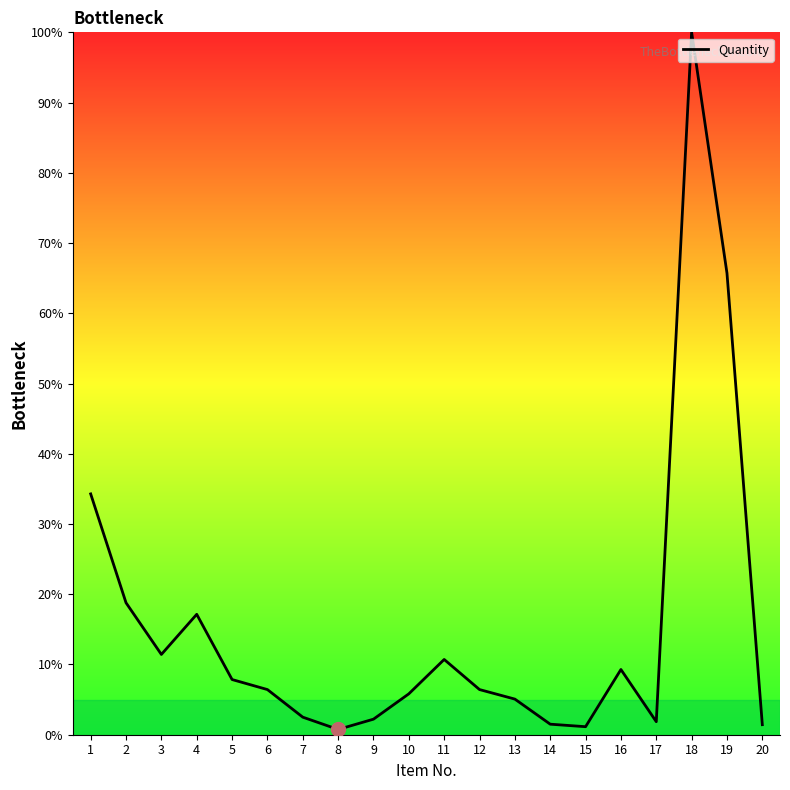

Which has a higher value, 1 or 19?

19